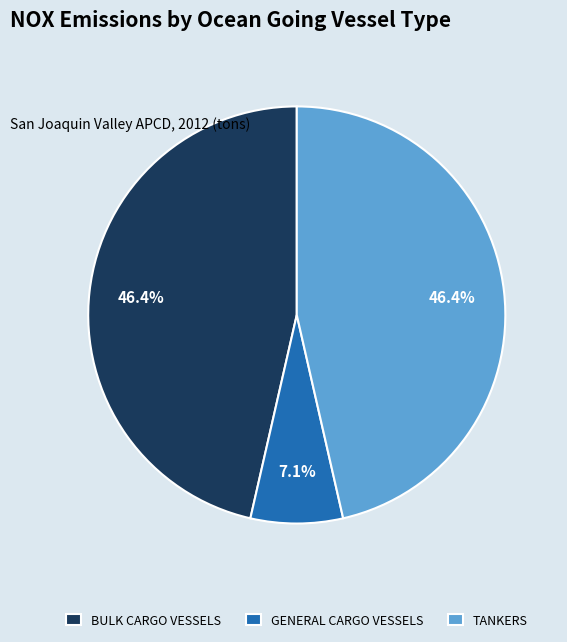

What is the smallest slice in the pie chart?

GENERAL CARGO VESSELS